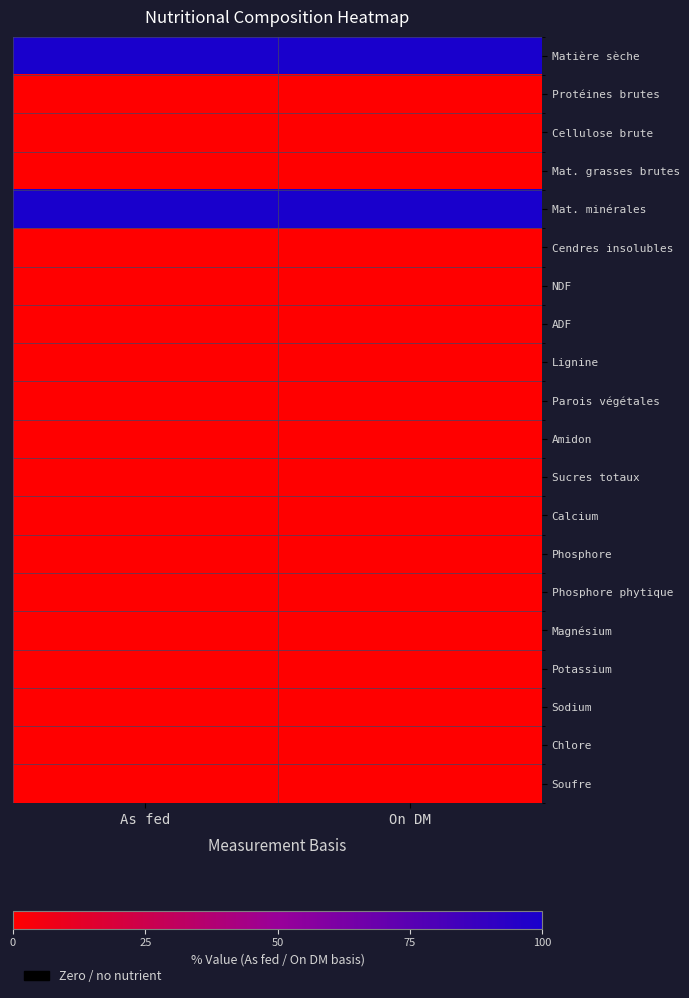

How many data points does each series have?

2